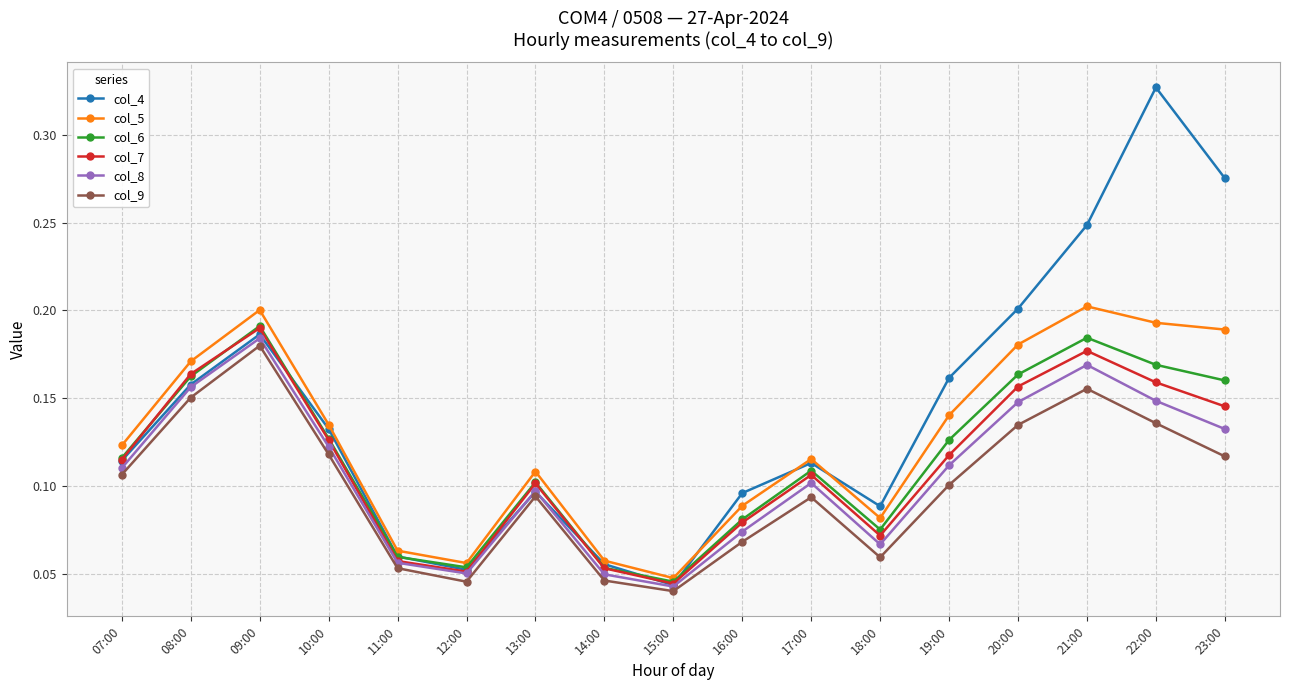

Is the value of col_4 at 18:00 greater than the value of col_5 at 17:00?

No